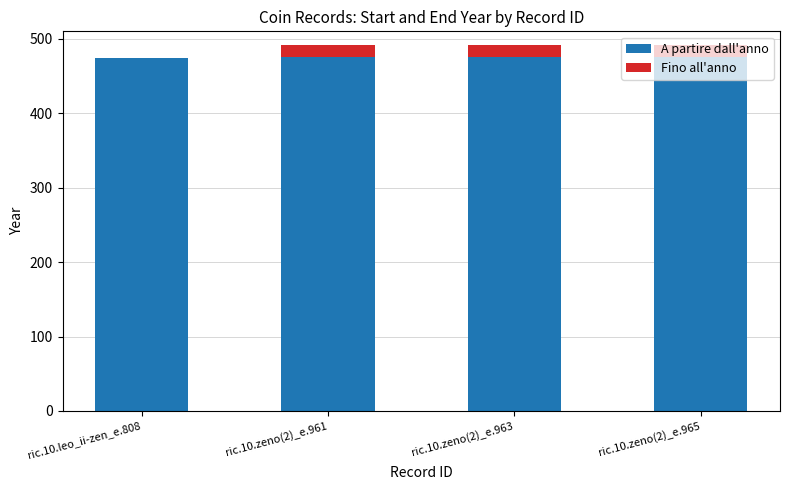

True or false: A partire dall'anno has a value of 96 at ric.10.zeno(2)_e.961.

False